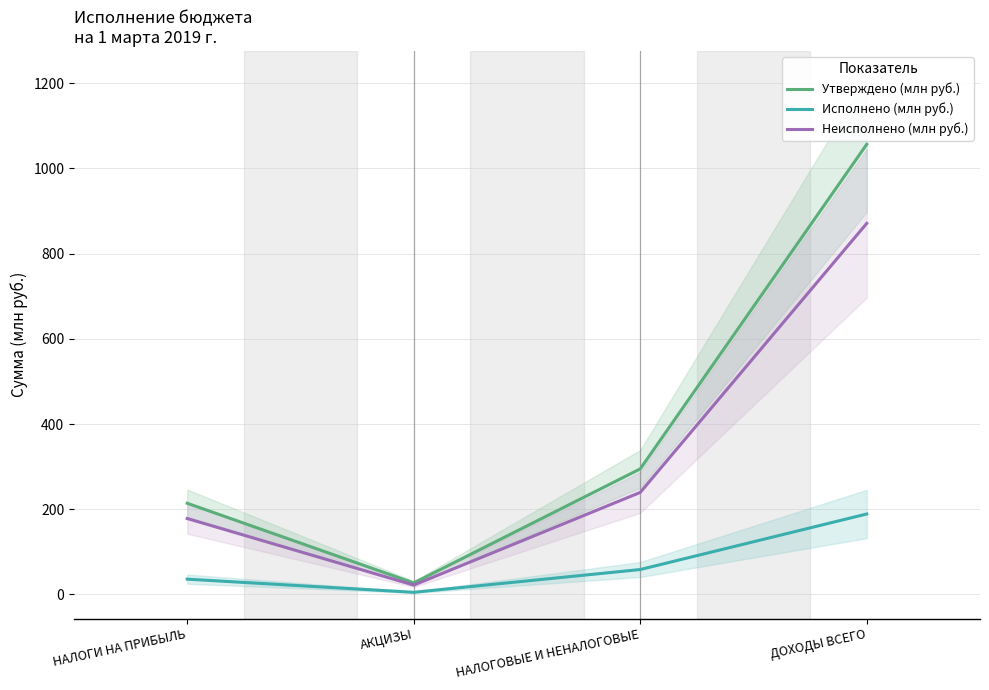

Is this an area chart (filled region under the line)?

No